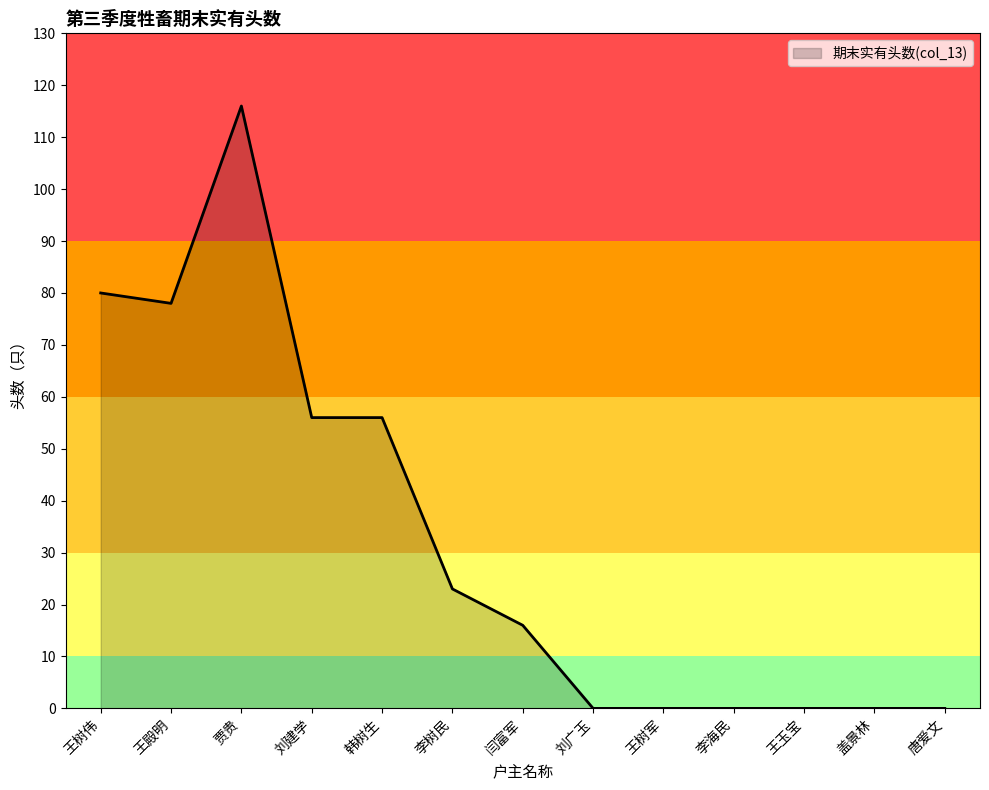

What is the change in value from 闫富军 to 唐爱文?

-16